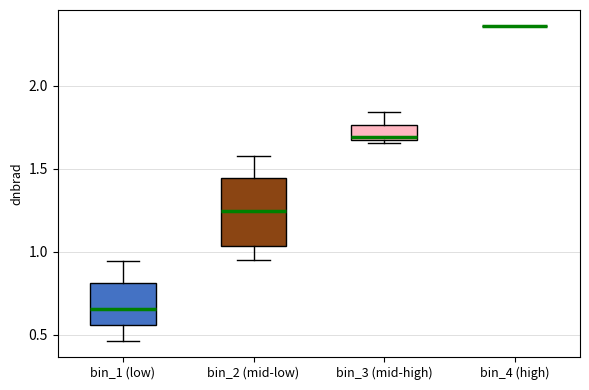

Reading left to right, transcribe this box plot: for each box, give where its median line is, the range the box spans, and where its two whiskers end, as read against the y-axis. The values are not printed on the chart, so give them approximately, as read against the axis.

bin_1 (low): median 0.65, box 0.55 to 0.80, whiskers 0.45 to 0.95
bin_2 (mid-low): median 1.25, box 1.05 to 1.45, whiskers 0.95 to 1.60
bin_3 (mid-high): median 1.70, box 1.65 to 1.75, whiskers 1.65 (just below the box's lower edge) to 1.85
bin_4 (high): box collapsed to a line at 2.35, whiskers 2.35 to 2.35